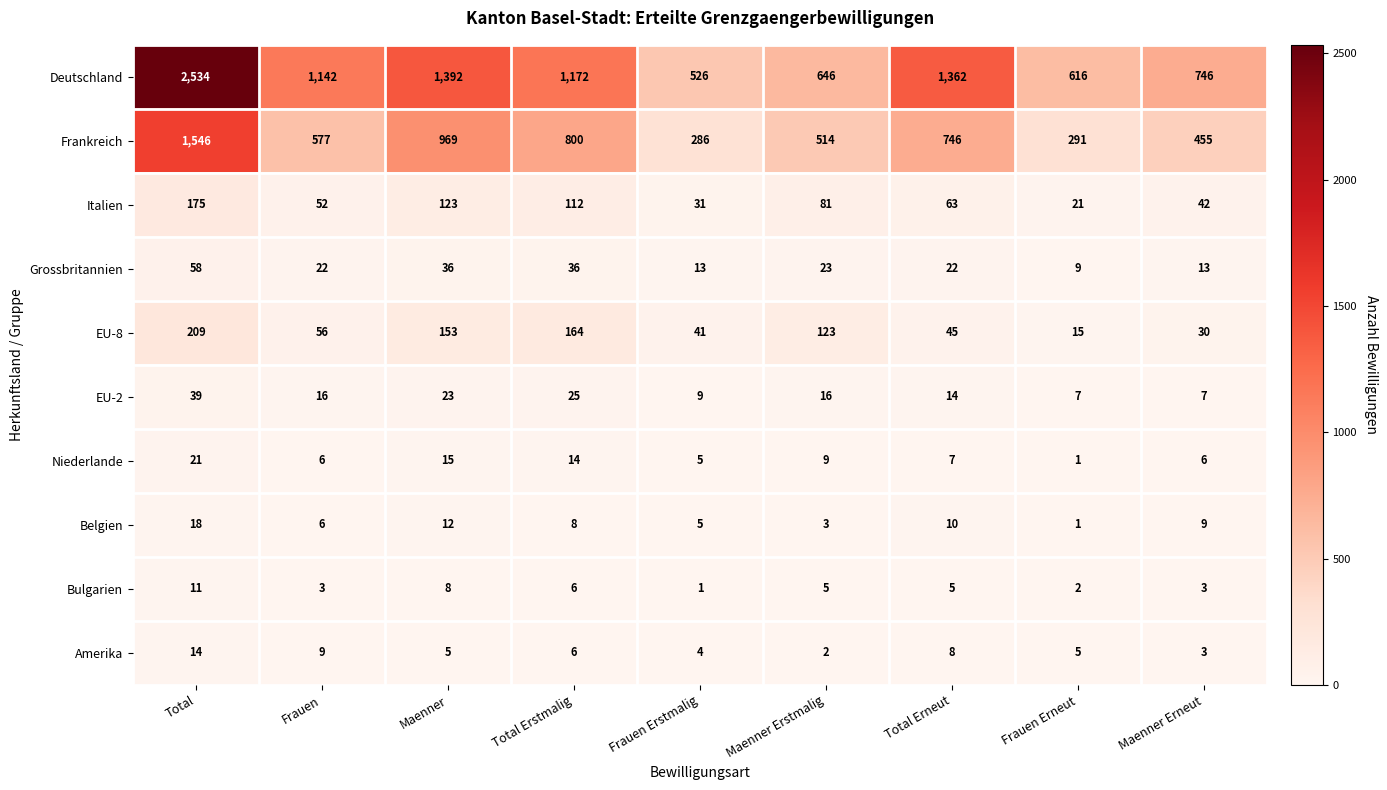

Read the Grossbritannien value at Frauen Erstmalig, to the nearest 10.

10